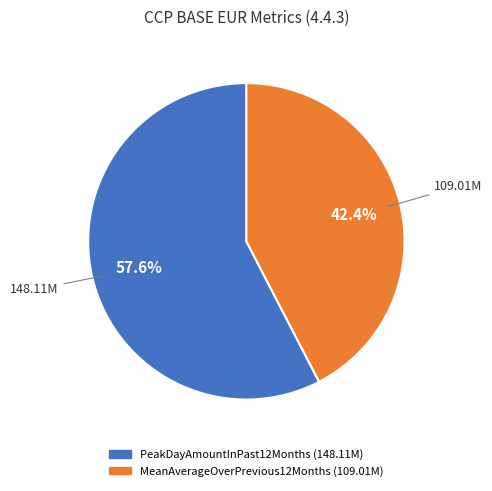

To the nearest percent, what percentage of the pie is MeanAverageOverPrevious12Months?

42%